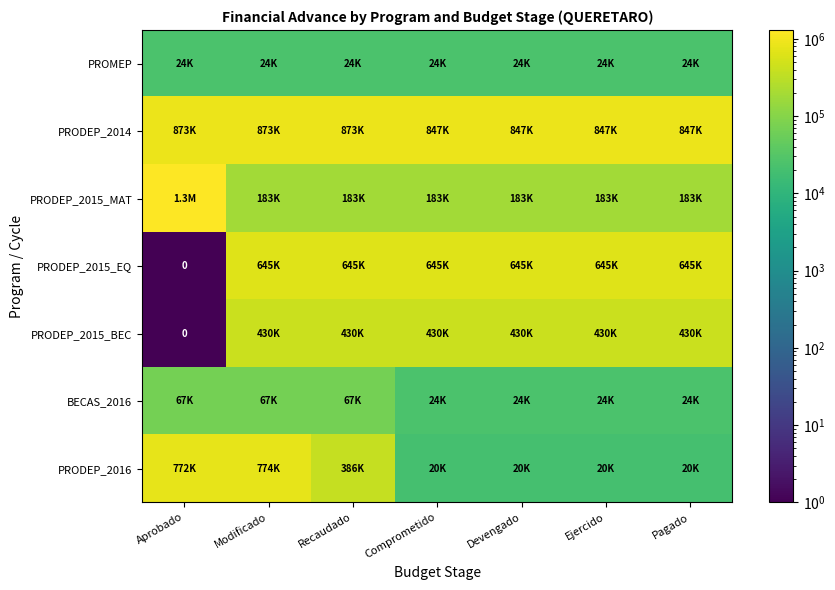

Rank the series by their maximum value, from highest to lowest.

PRODEP_2015_MAT, PRODEP_2014, PRODEP_2016, PRODEP_2015_EQ, PRODEP_2015_BEC, BECAS_2016, PROMEP